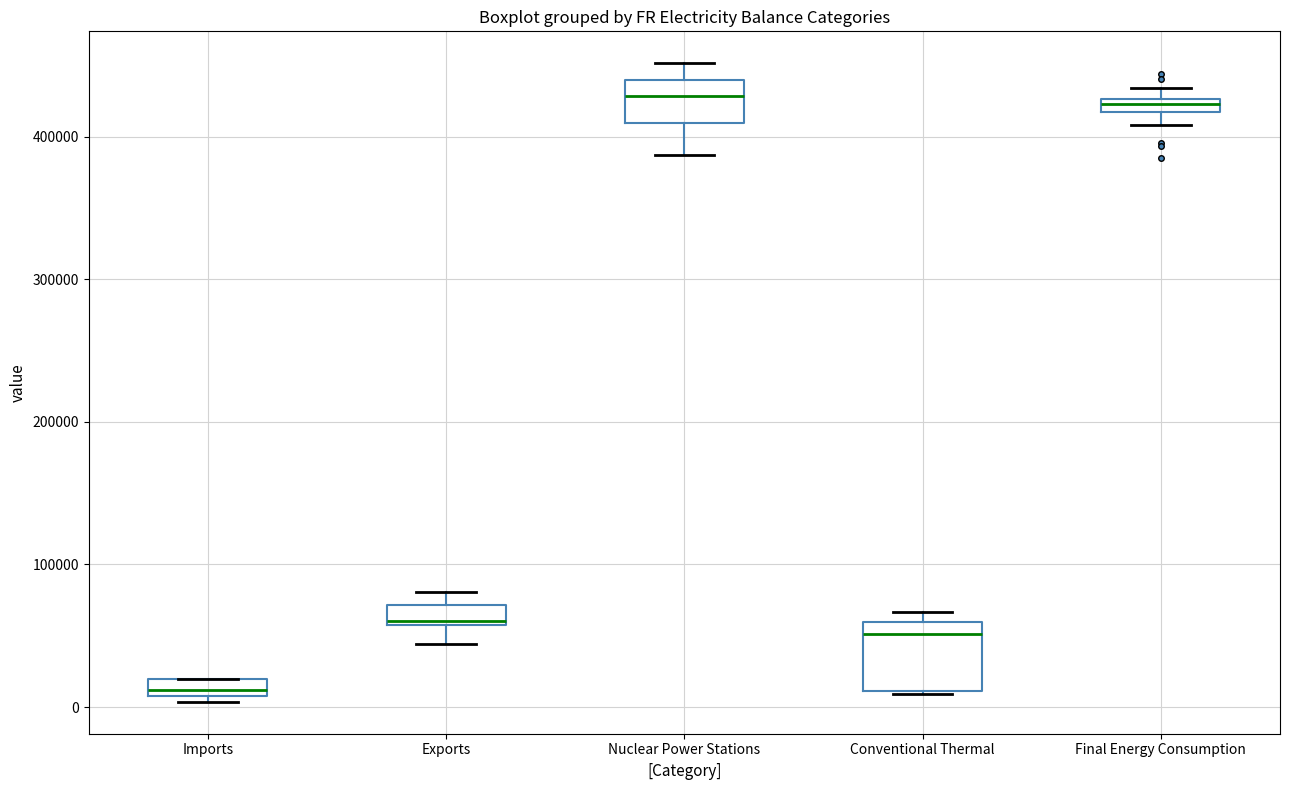

Comparing the boxes themselves (not the whiskers), which one is the tallest?

Conventional Thermal